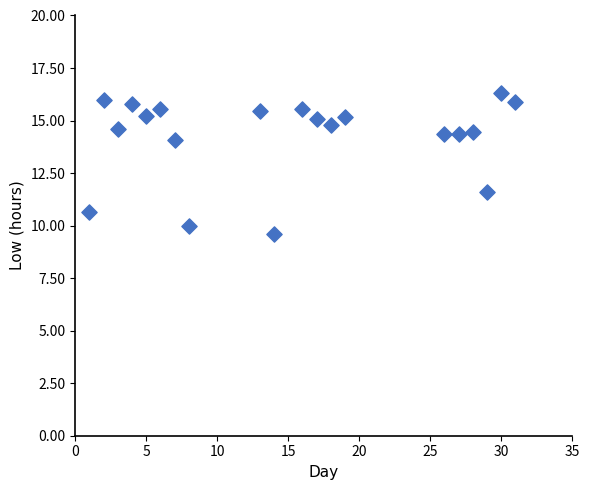

What Y value in the scatter plot is closest to 12?

11.6